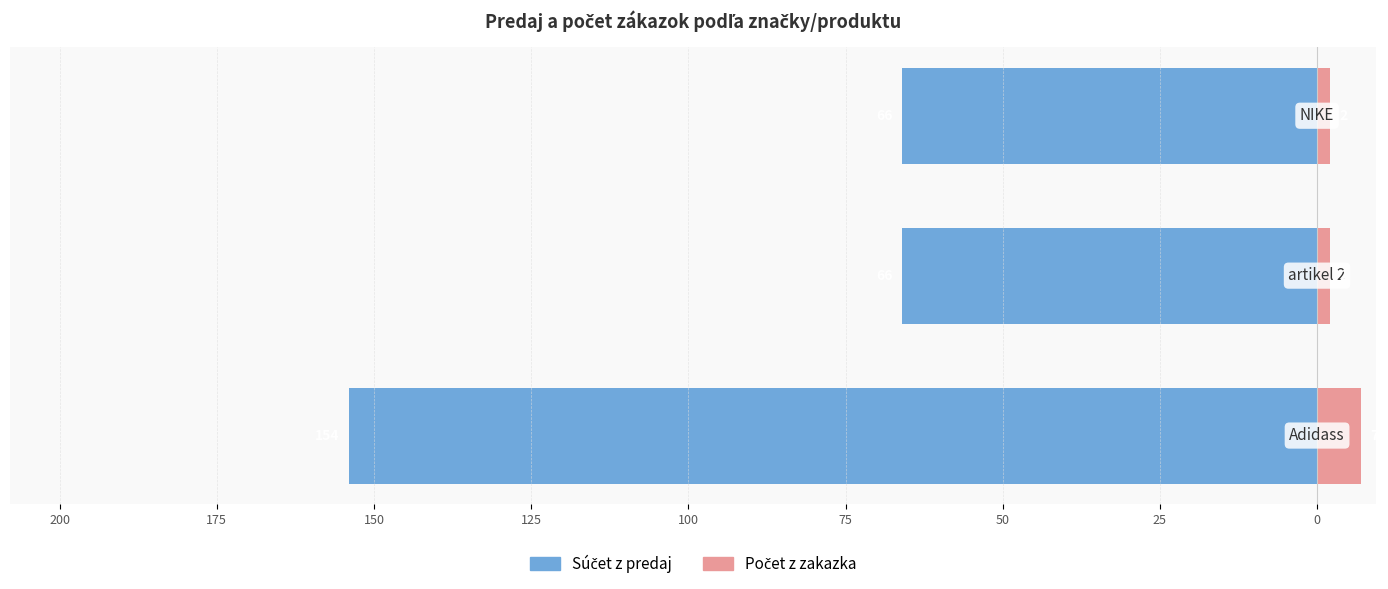

What is the value of the Počet z zakazka bar at the 3rd from the left?

2